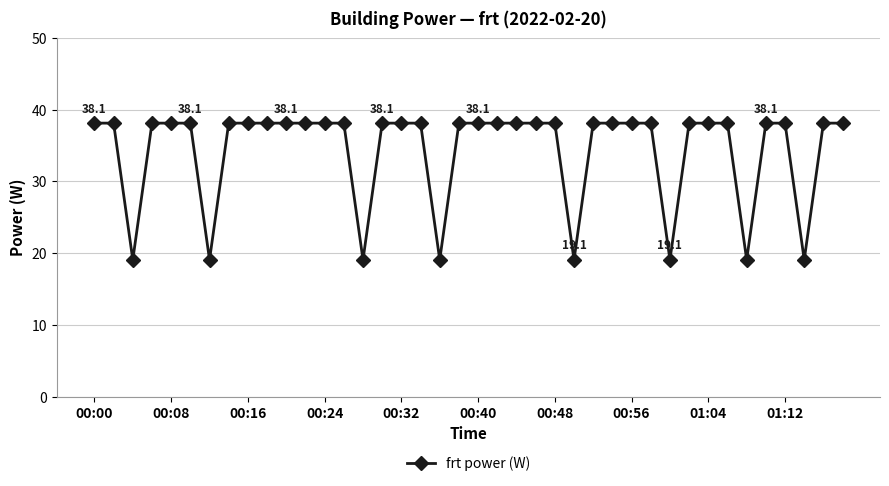

What is the value of the 9th point from the left?

38.1